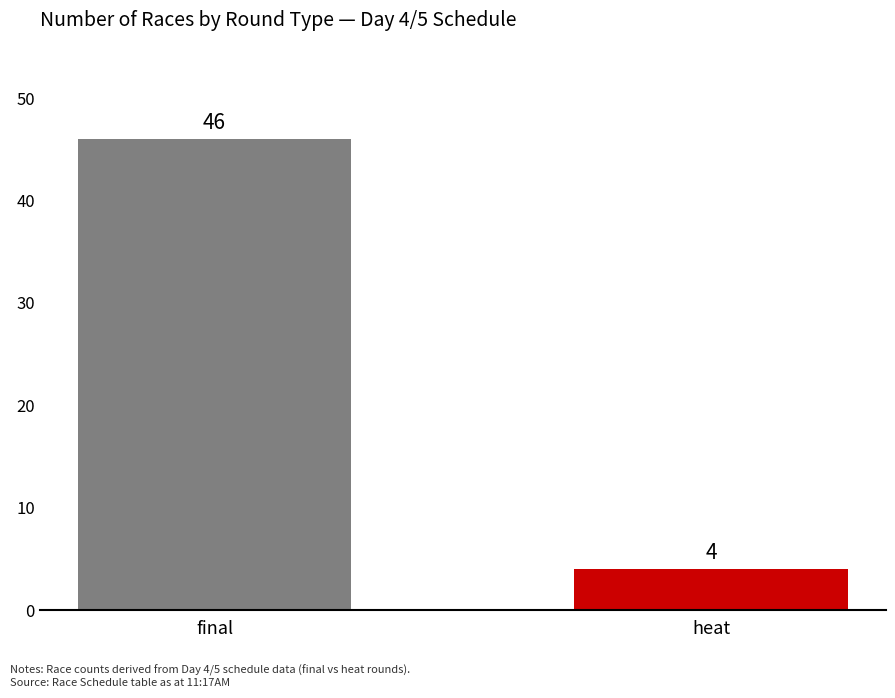

Approximately how many times larger is the value at heat compared to final?

0.1